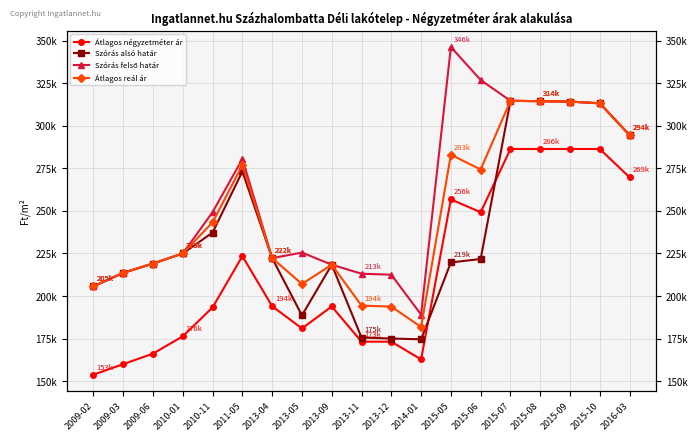

What value does the Átlagos reál ár series have at 2014-01, to the nearest 10?

181840